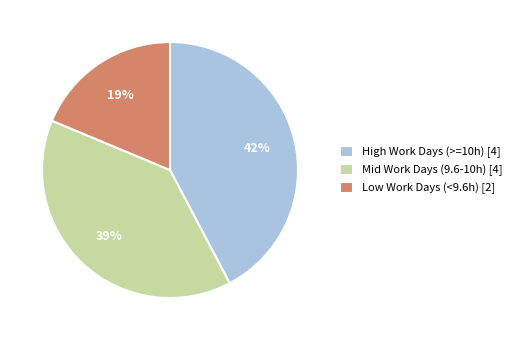

Approximately how many times larger is the value at Mid Work Days (9.6-10h) [4] compared to Low Work Days (<9.6h) [2]?

2.1